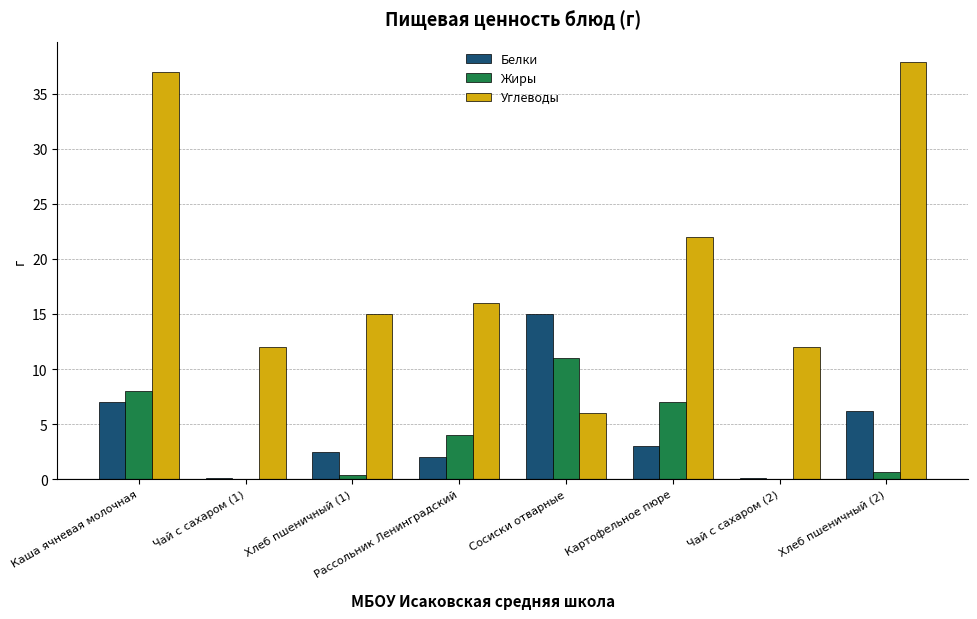

What are all the series names shown in the legend?

Белки, Жиры, Углеводы